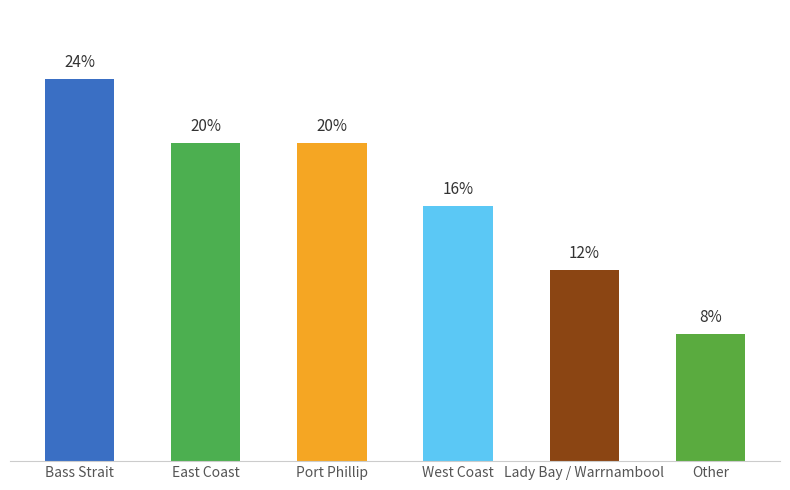

Where is the data nearest to the value 16?

West Coast